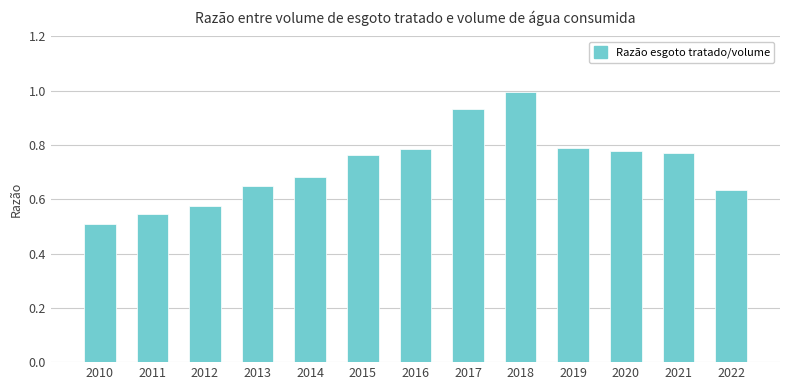

At which label is the value closest to 0?

2010